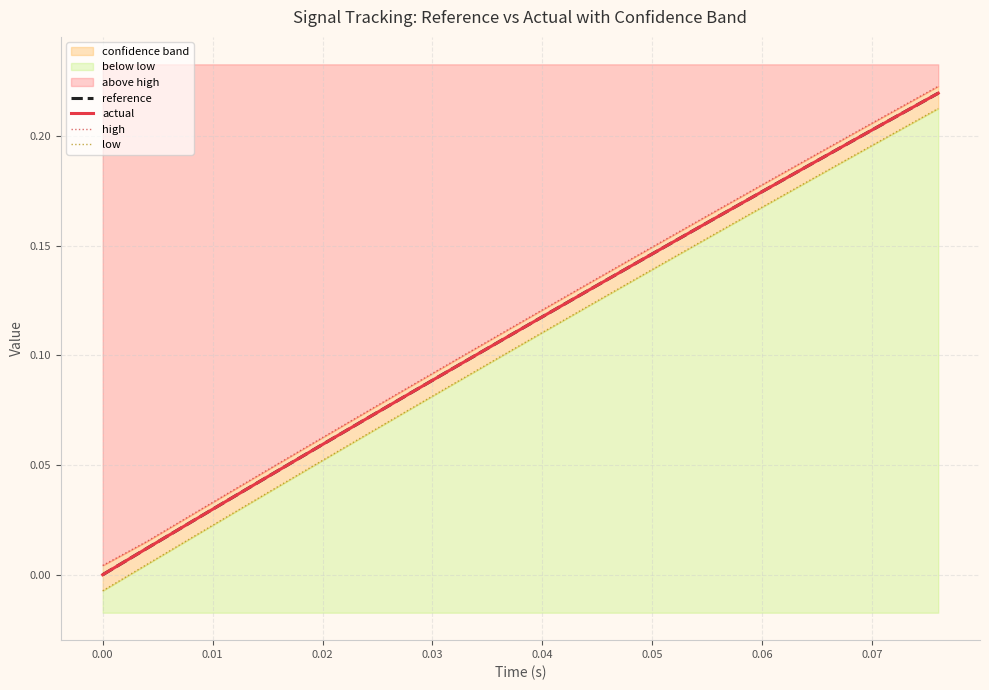

Reading left to right, what are all the values shown in this chart?

reference: 0.0	0.0	0.0	0.0	0.0	0.1	0.1	0.1	0.1	0.1	0.1	0.1	0.1	0.2	0.2	0.2	0.2	0.2	0.2	0.2
actual: 0.0	0.0	0.0	0.0	0.0	0.1	0.1	0.1	0.1	0.1	0.1	0.1	0.1	0.2	0.2	0.2	0.2	0.2	0.2	0.2
high: 0.0	0.0	0.0	0.0	0.1	0.1	0.1	0.1	0.1	0.1	0.1	0.1	0.1	0.2	0.2	0.2	0.2	0.2	0.2	0.2
low: -0.0	0.0	0.0	0.0	0.0	0.1	0.1	0.1	0.1	0.1	0.1	0.1	0.1	0.1	0.2	0.2	0.2	0.2	0.2	0.2